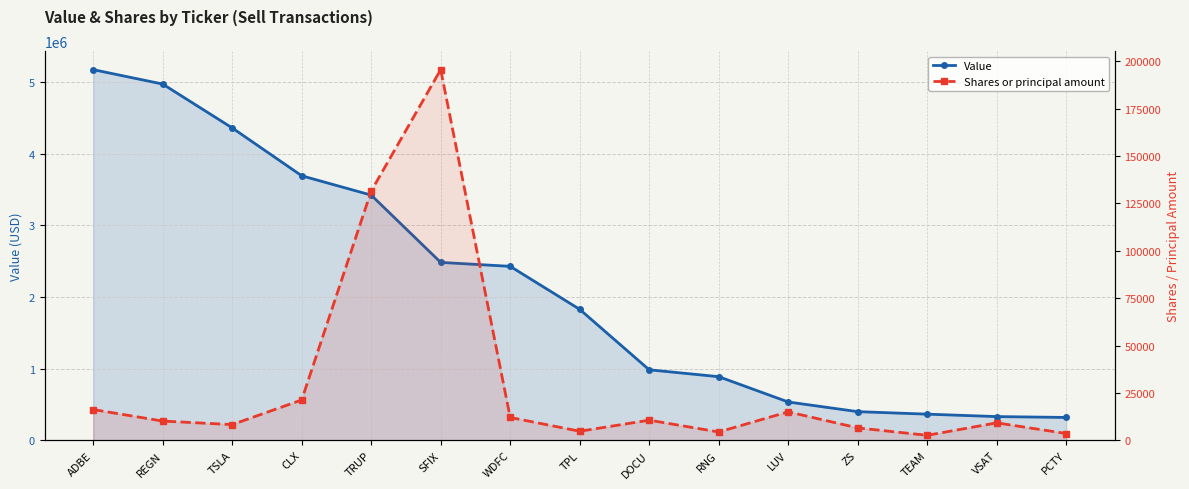

Is the value of Value at TSLA greater than the value of Shares or principal amount at TSLA?

Yes